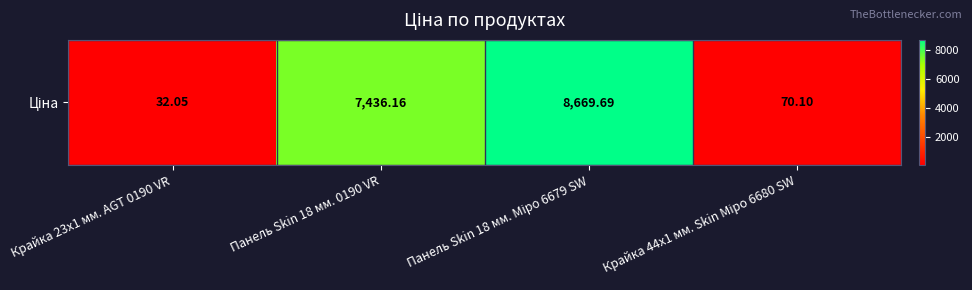

At which label is the value closest to 4350?

Панель Skin 18 мм. 0190 VR